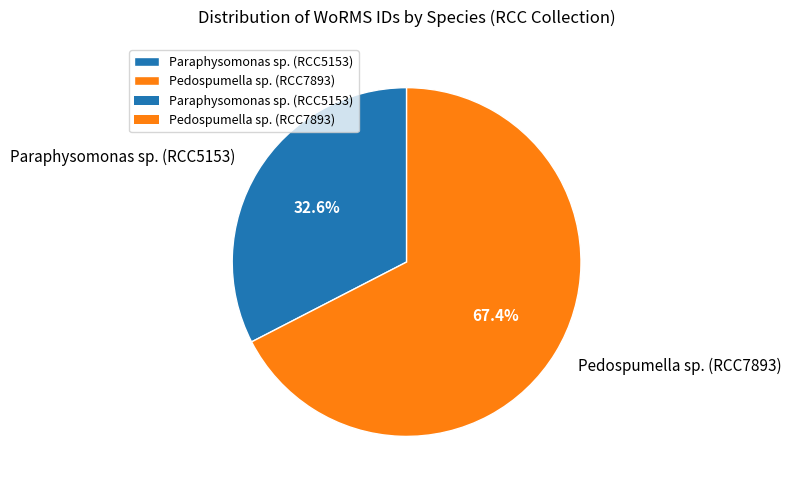

To the nearest percent, what percentage of the pie is Pedospumella sp. (RCC7893)?

67%